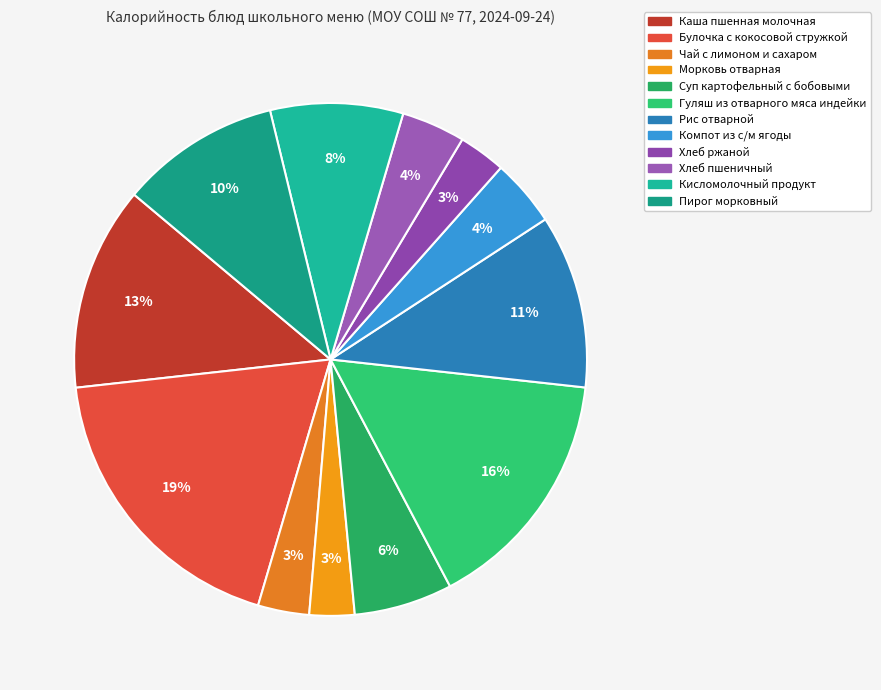

To the nearest percent, what is the difference between the Хлеб ржаной and Компот из с/м ягоды slice percentages?

1%